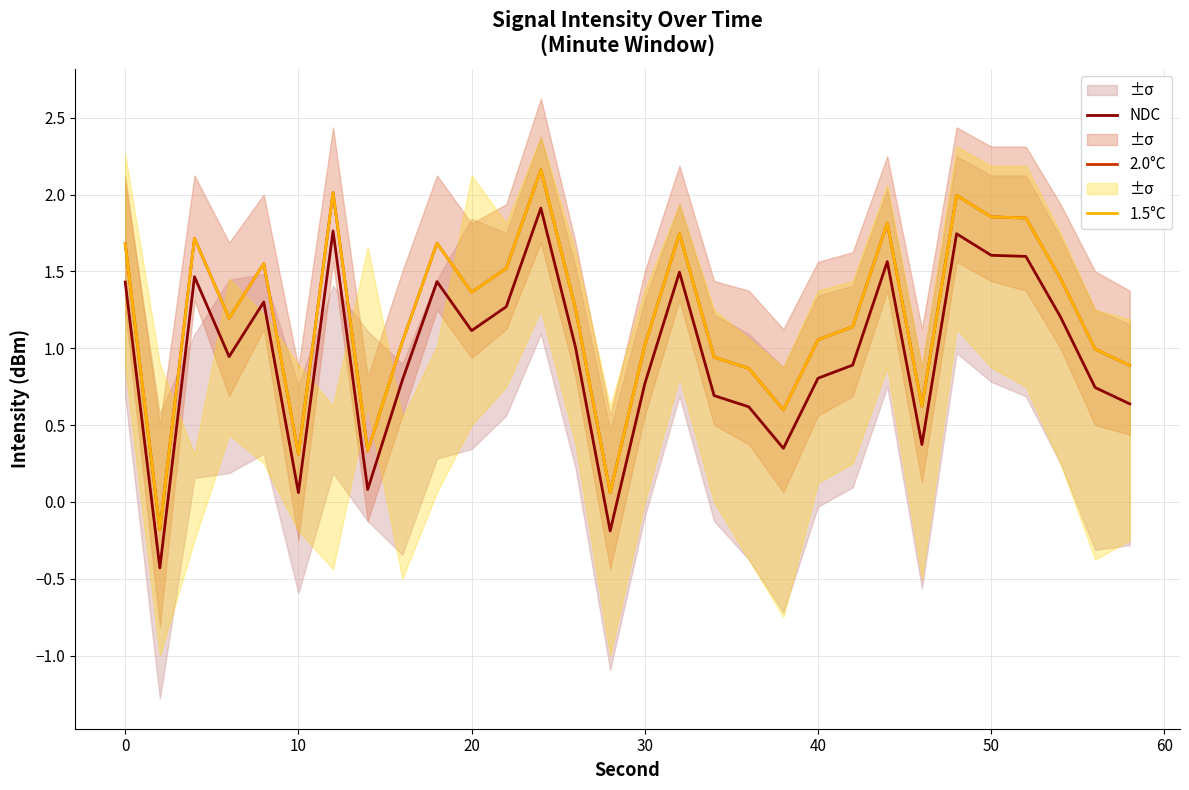

How many interior local valleys does the NDC series have?

8